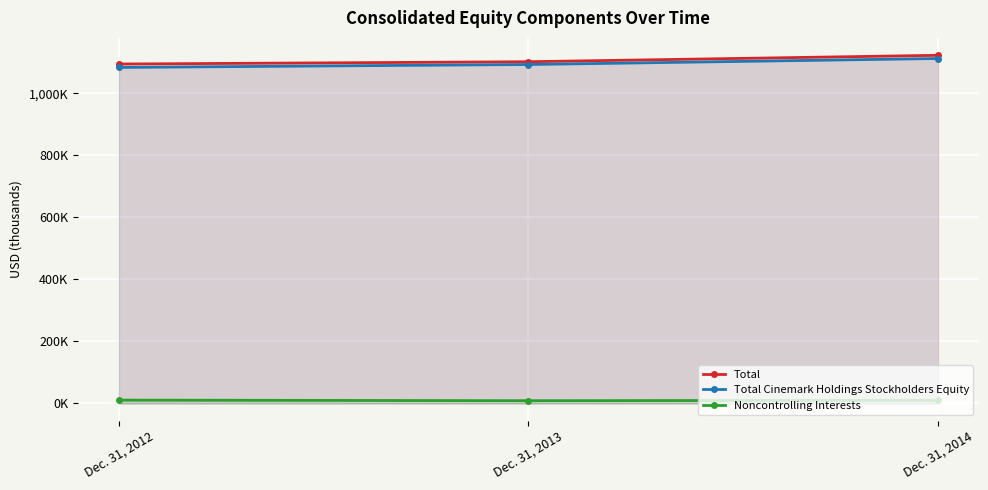

Reading right to left, extract all data points from this chart.

Total: Dec. 31, 2014=1123129	Dec. 31, 2013=1102417	Dec. 31, 2012=1094984
Total Cinemark Holdings Stockholders Equity: Dec. 31, 2014=1112800	Dec. 31, 2013=1093422	Dec. 31, 2012=1084065
Noncontrolling Interests: Dec. 31, 2014=10329	Dec. 31, 2013=8995	Dec. 31, 2012=10919